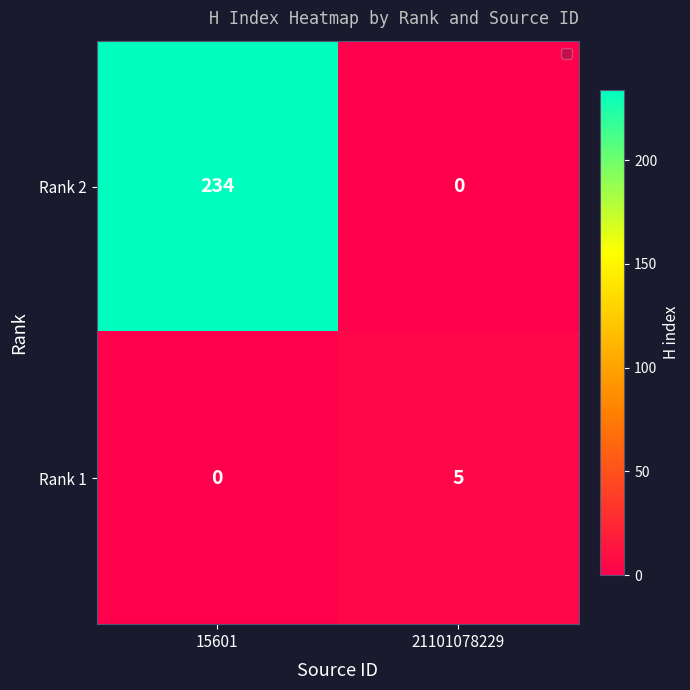

Which series changed the most between 15601 and 21101078229?

Rank 2